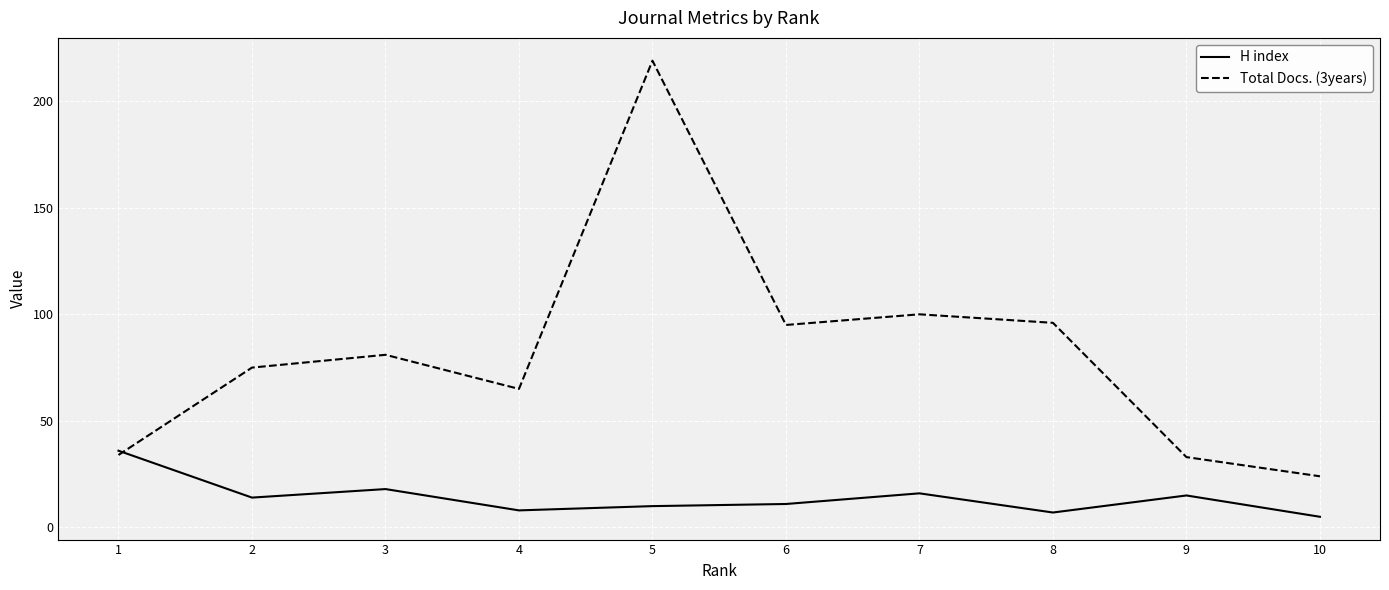

Which series has the largest total across all categories?

Total Docs. (3years)